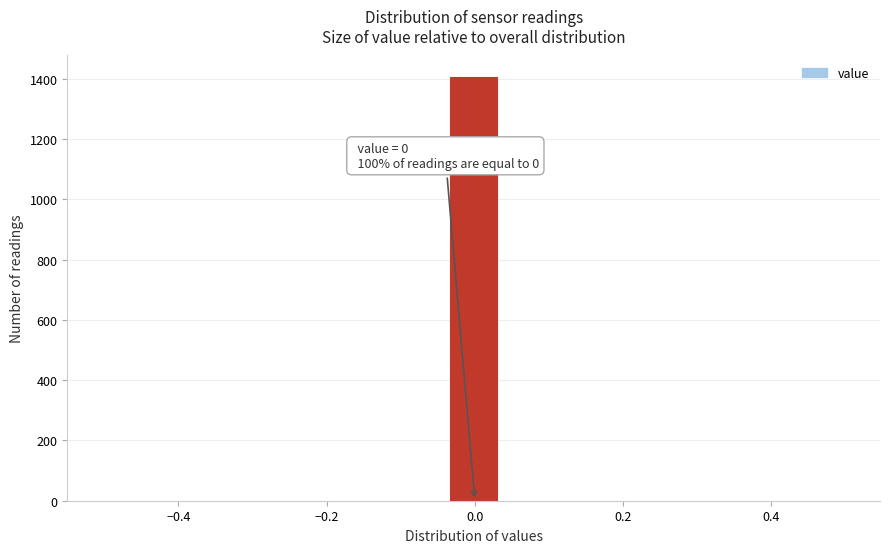

Around what value on the x-axis is the tallest bar? Give the approximate position of its centre, as read against the axis.

0.00